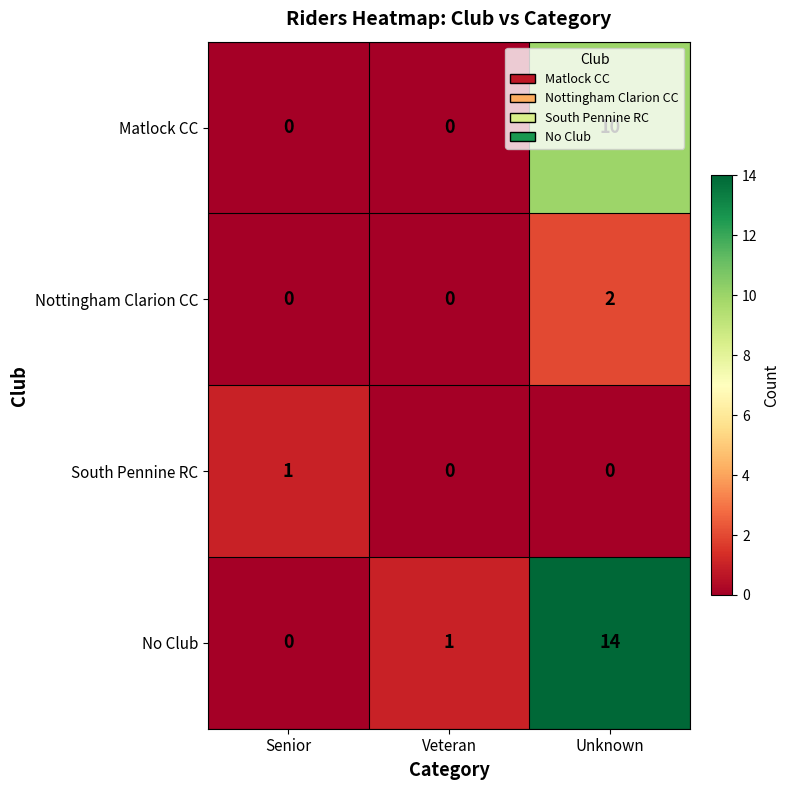

What is the greatest value displayed?

14